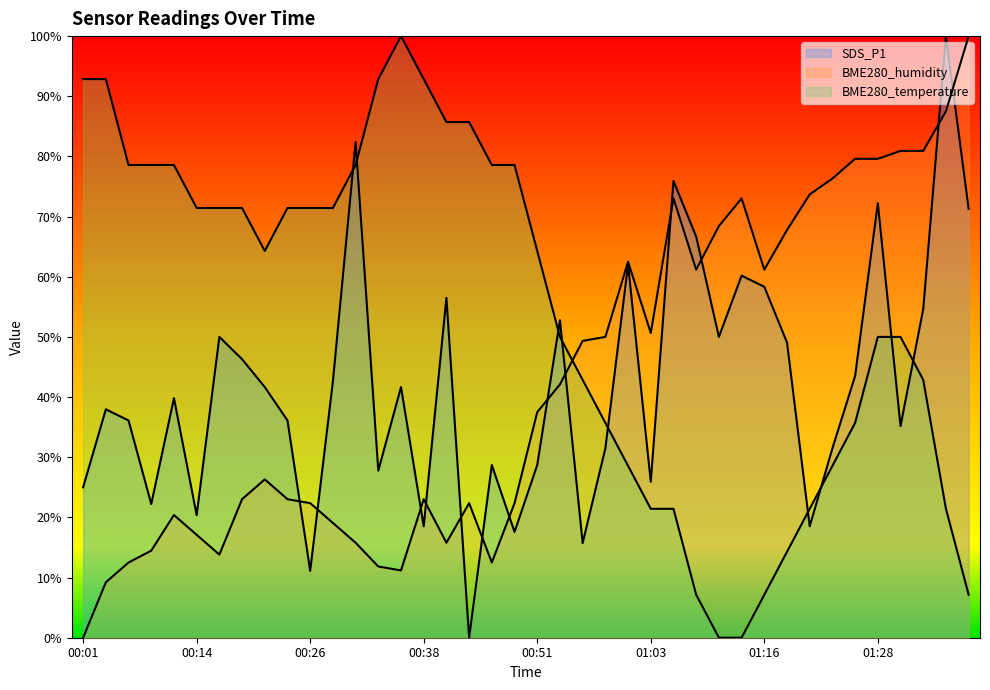

Is it true that BME280_temperature equals 50.0 at 01:30?

True